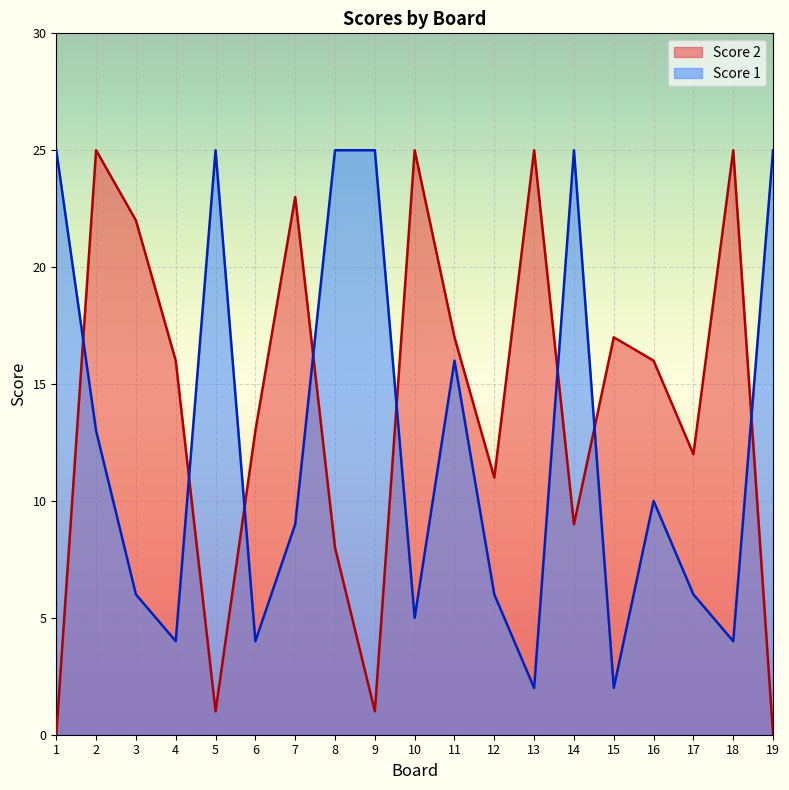

Which series has the widest spread of values?

Score 2